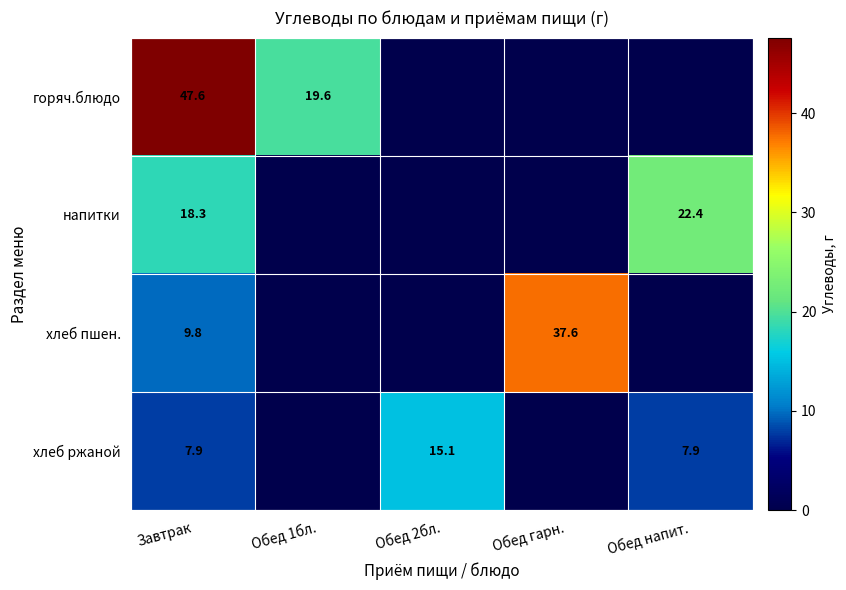

Rank the series at Завтрак from highest to lowest value.

горяч.блюдо, напитки, хлеб пшен., хлеб ржаной